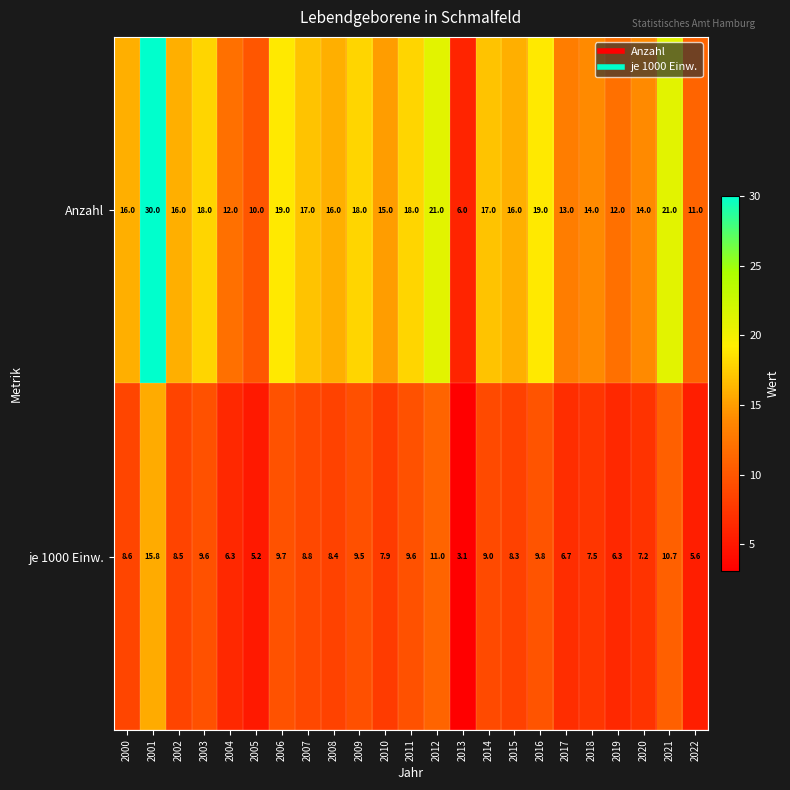

List the series in order of their peak value, highest first.

Anzahl, je 1000 Einw.